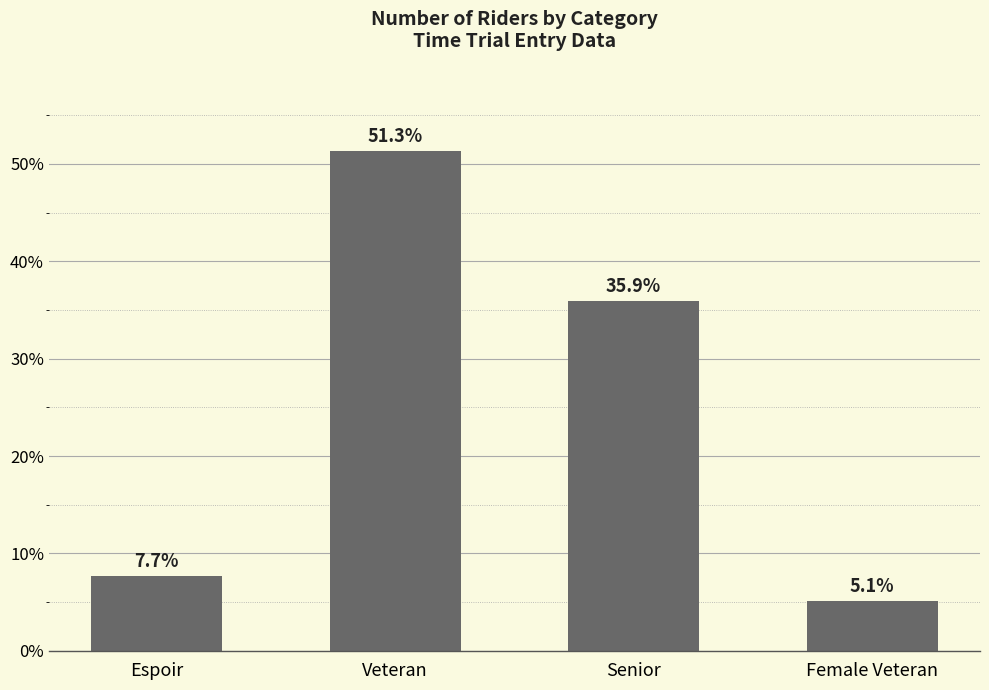

What is the label of the 2nd bar from the left?

Veteran